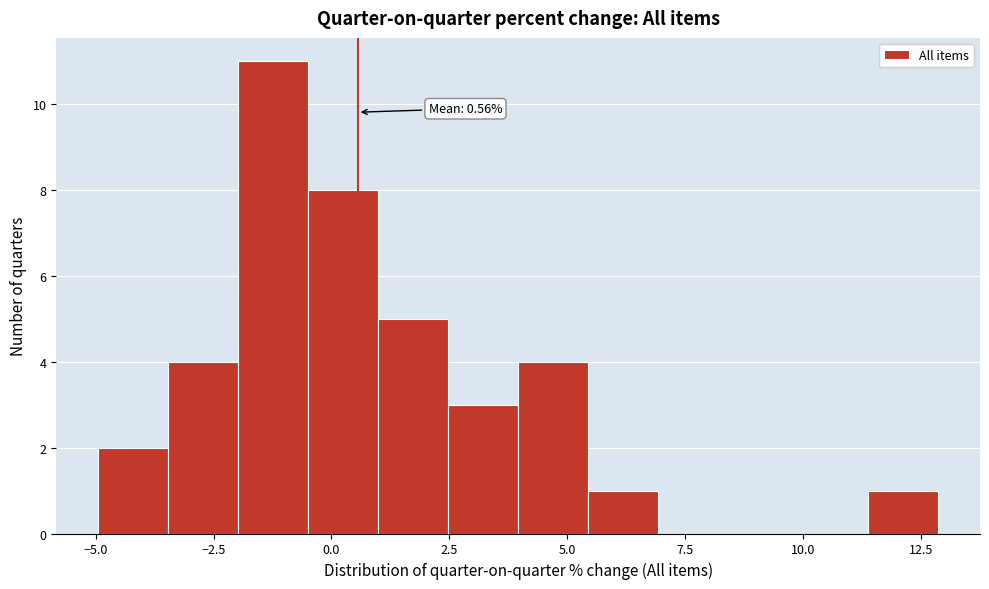

Around what value on the x-axis is the tallest bar? Give the approximate position of its centre, as read against the axis.

-1.0